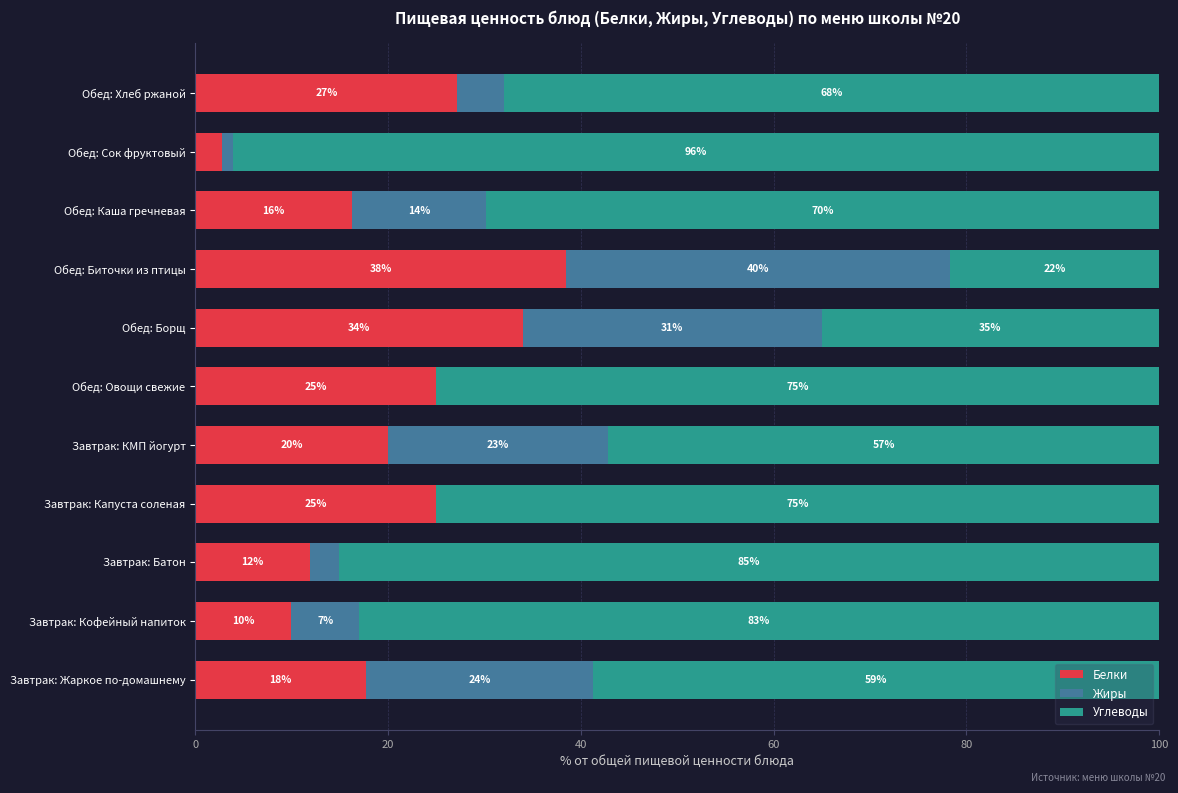

The value of Белки at Завтрак: Кофейный напиток is 10.0. True or false?

True